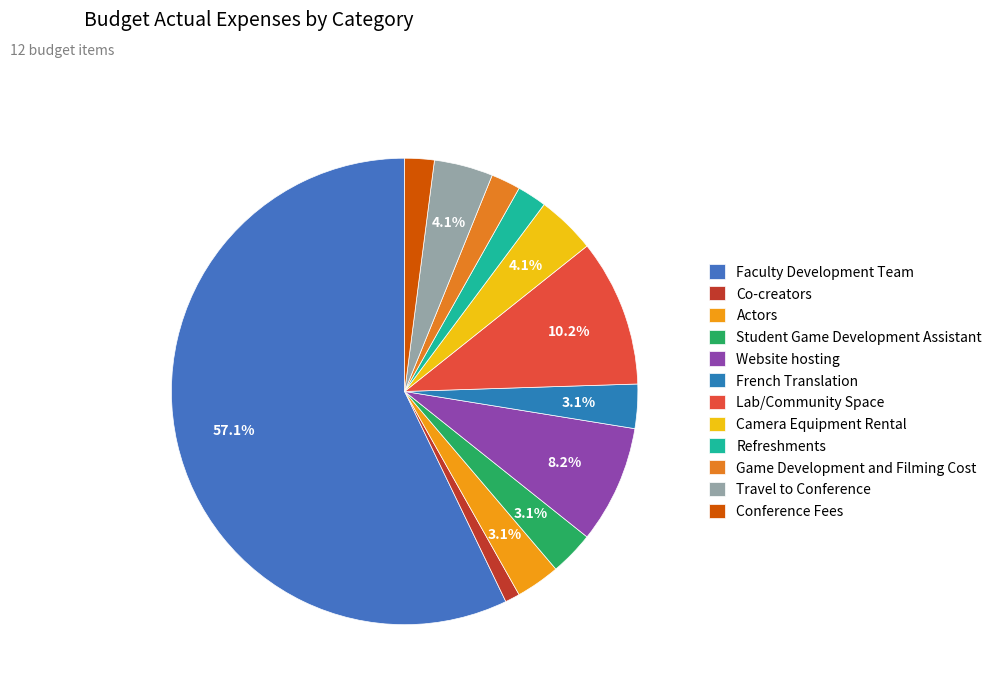

How many segments does this pie chart have?

12